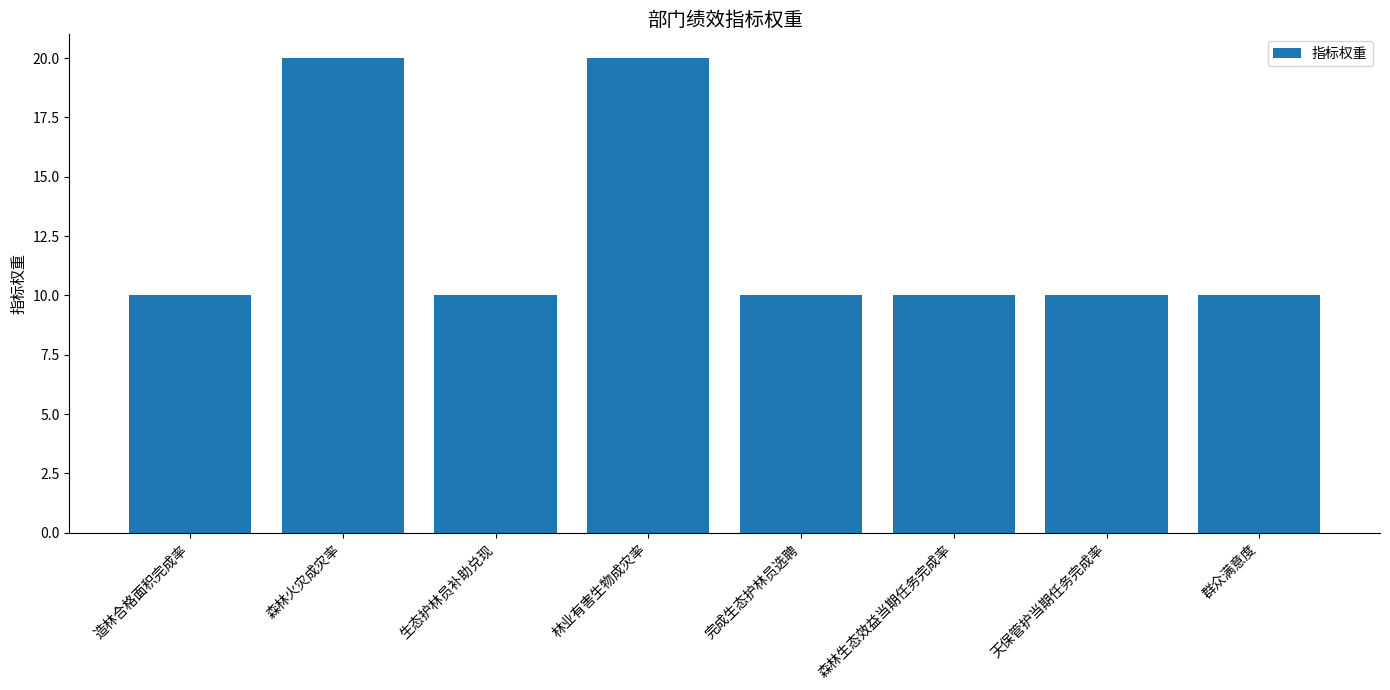

Reading right to left, list all the values displayed in this chart.

群众满意度=10	天保管护当期任务完成率=10	森林生态效益当期任务完成率=10	完成生态护林员选聘=10	林业有害生物成灾率=20	生态护林员补助兑现=10	森林火灾成灾率=20	造林合格面积完成率=10